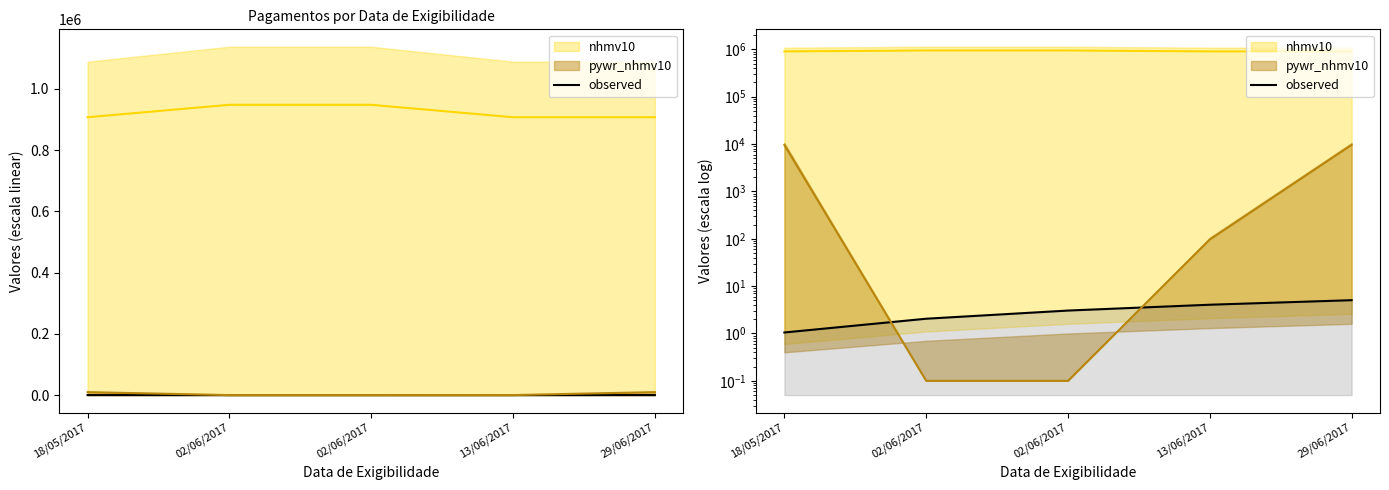

Does the chart have visible grid lines?

No